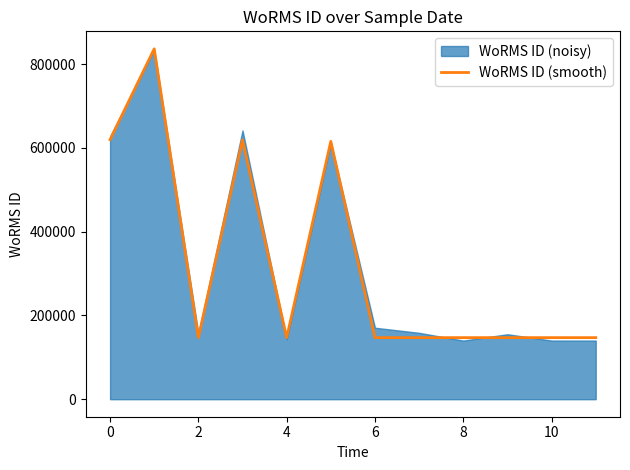

What is the minimum value for WoRMS ID (smooth)?

146994